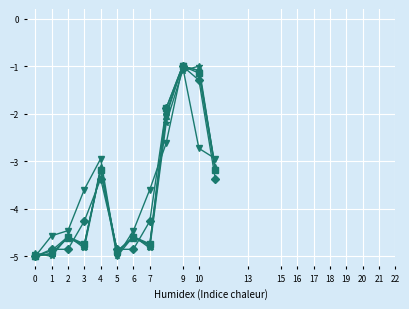

What is the smallest value displayed?

-5.0